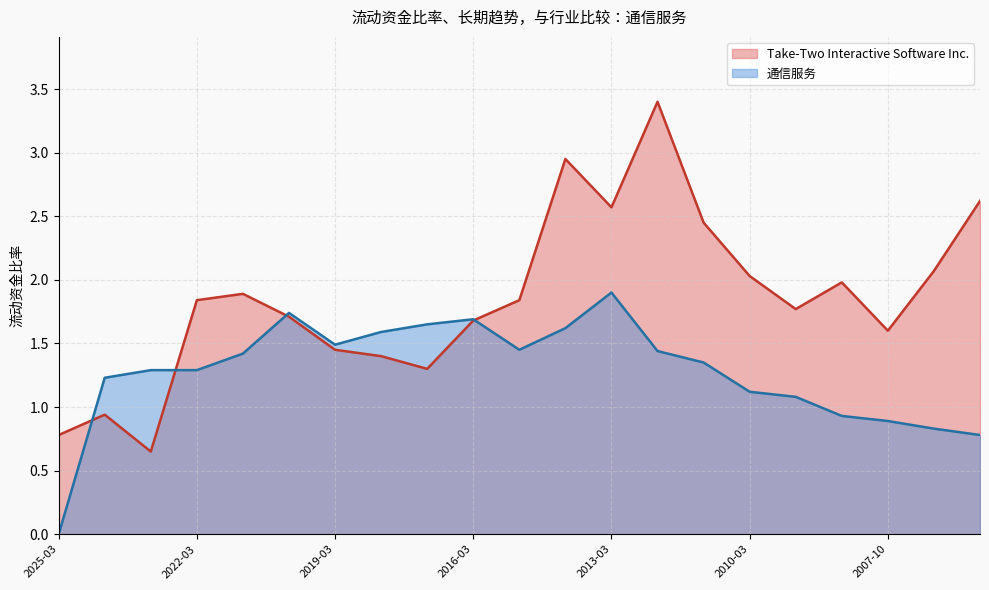

Reading left to right, extract all data points from this chart.

Take-Two Interactive Software Inc.: 0.8	0.9	0.7	1.8	1.9	1.7	1.4	1.4	1.3	1.7	1.8	3.0	2.6	3.4	2.5	2.0	1.8	2.0	1.6	2.1	2.6
通信服务: 0.0	1.2	1.3	1.3	1.4	1.7	1.5	1.6	1.6	1.7	1.4	1.6	1.9	1.4	1.4	1.1	1.1	0.9	0.9	0.8	0.8